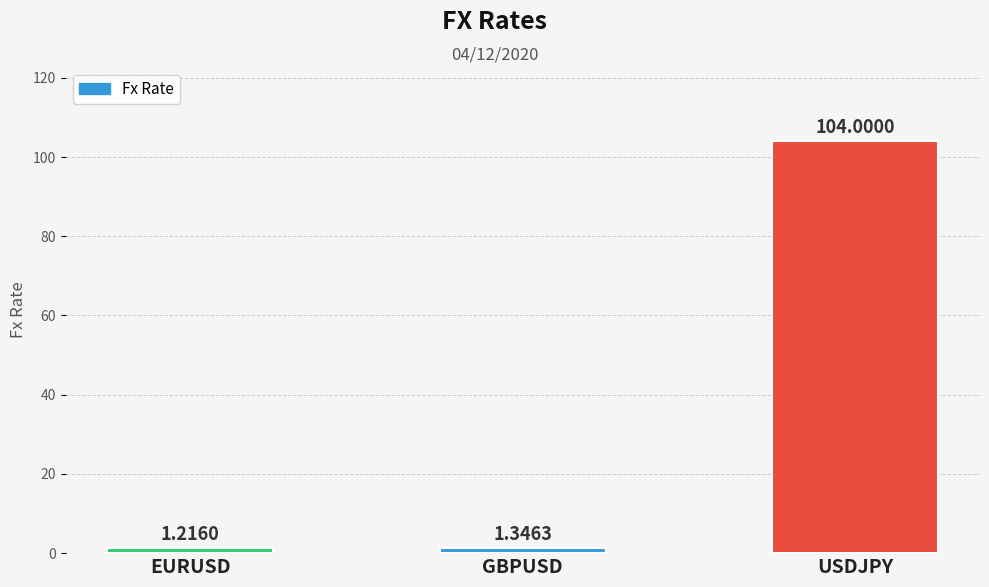

Is it true that the value at USDJPY is 104.0?

True